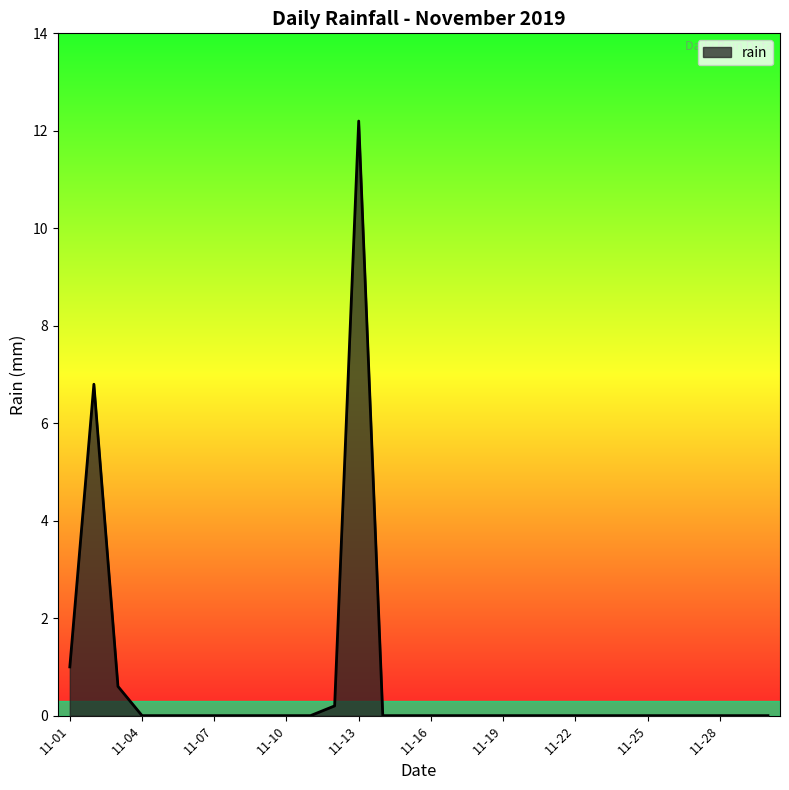

What is the difference between the maximum and minimum values?

12.2